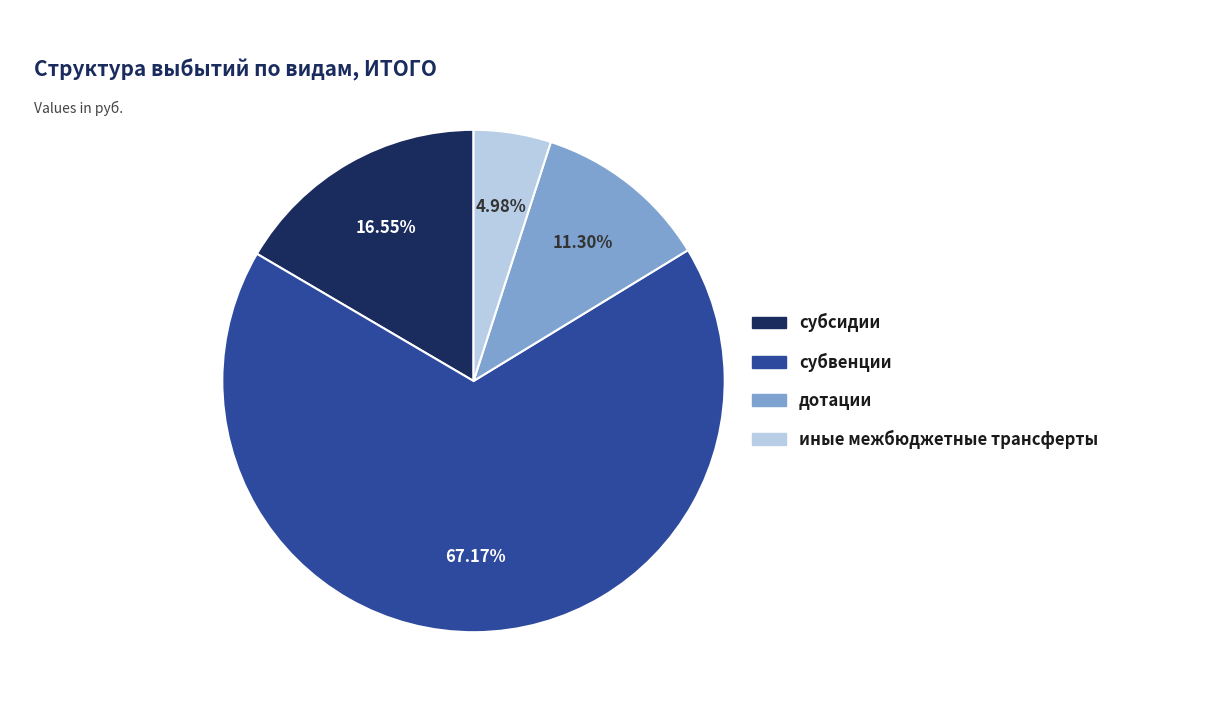

Count the number of slices in the pie.

4